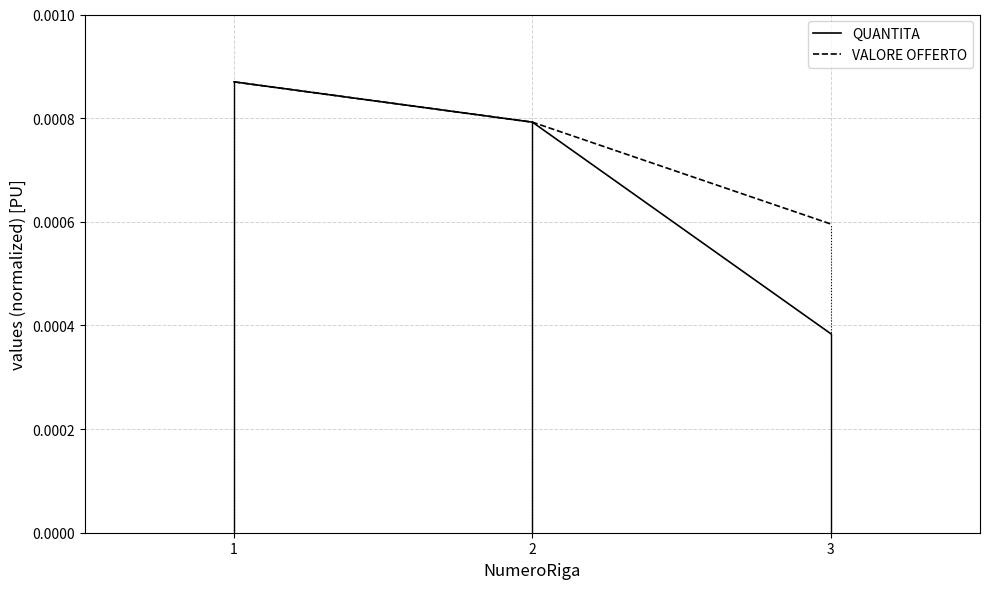

Does the chart have visible grid lines?

Yes